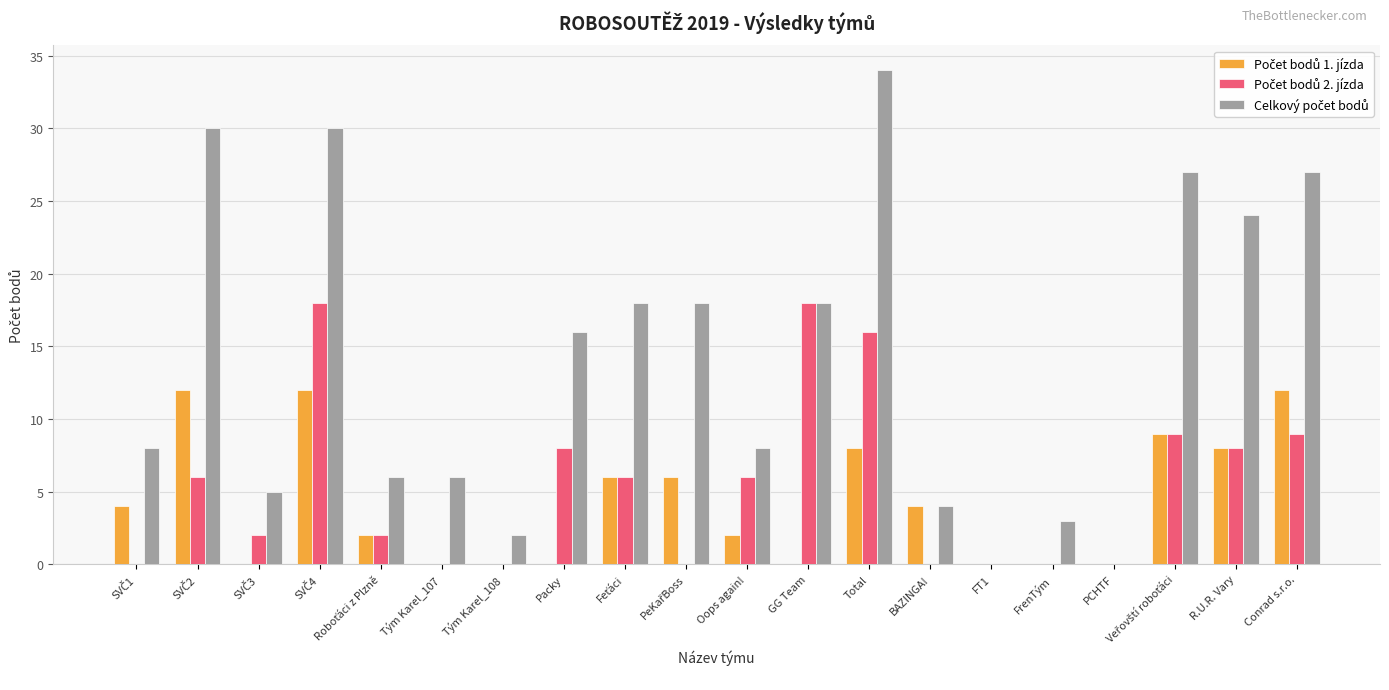

At which category does the chart reach its peak across all series?

Total